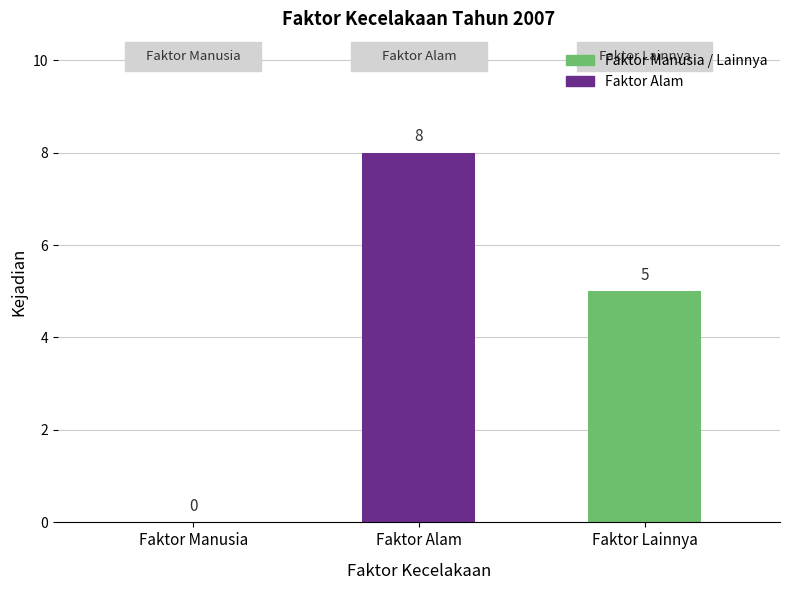

Which category has the highest value across all series?

Faktor Alam